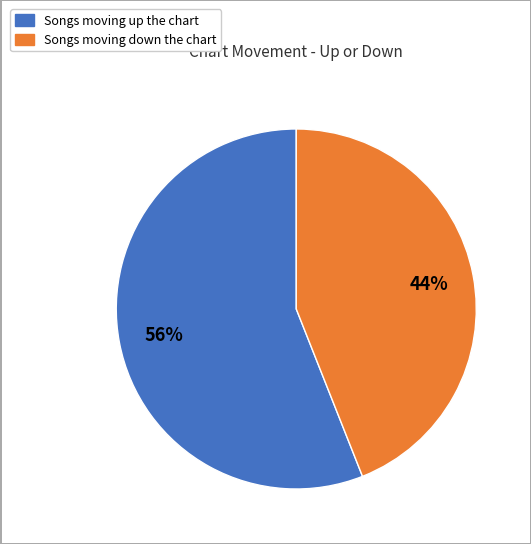

Does any single category account for the majority?

Yes